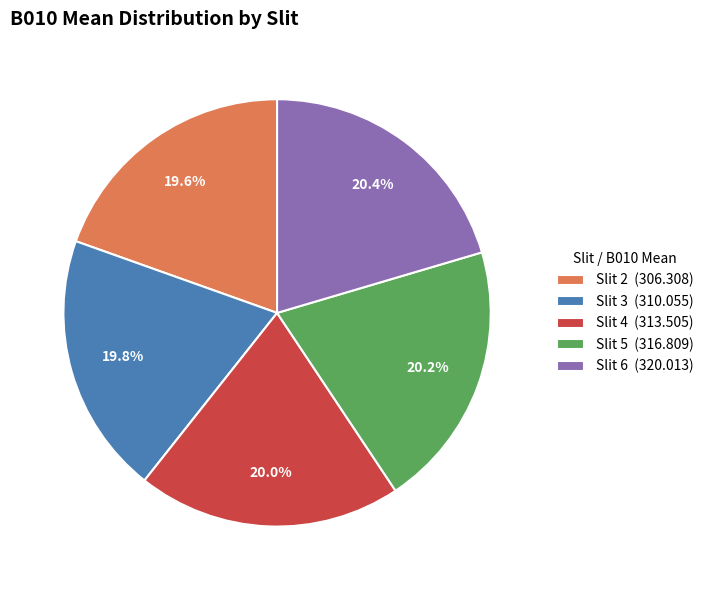

To the nearest percent, what is the average slice percentage?

20%